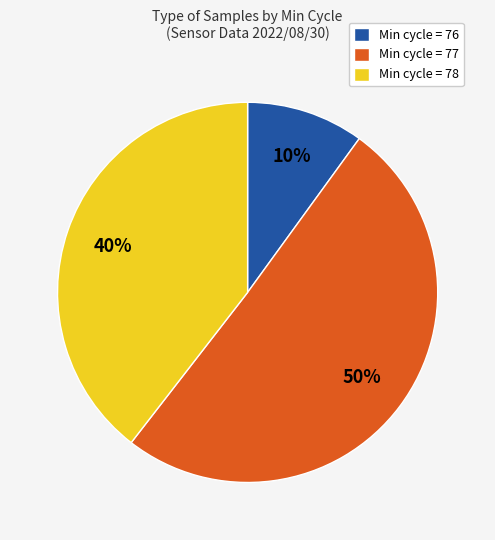

To the nearest percent, what portion does Min cycle = 76 represent?

10%